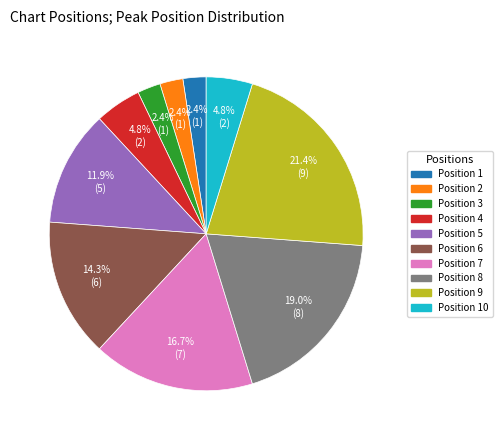

Is there any slice that represents more than half of the pie?

No